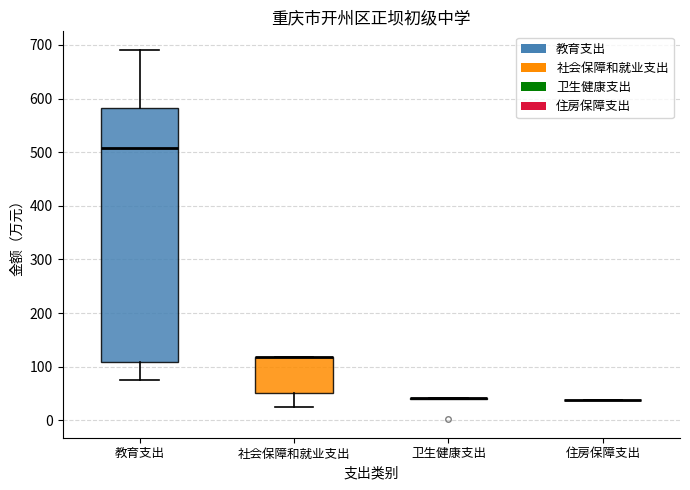

Which box is the tallest, from its lower edge to its upper edge?

教育支出